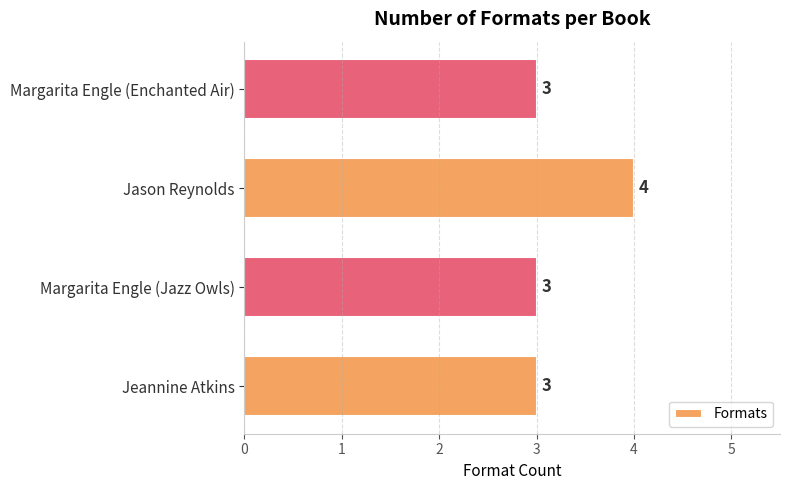

What is the average value?

3